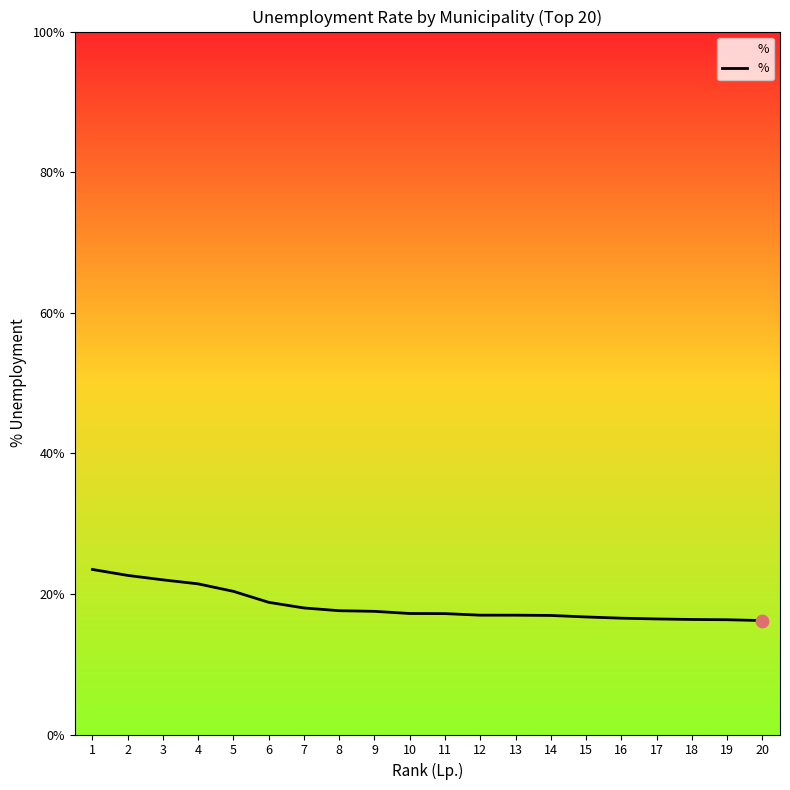

Which has a higher value, 7 or 20?

7